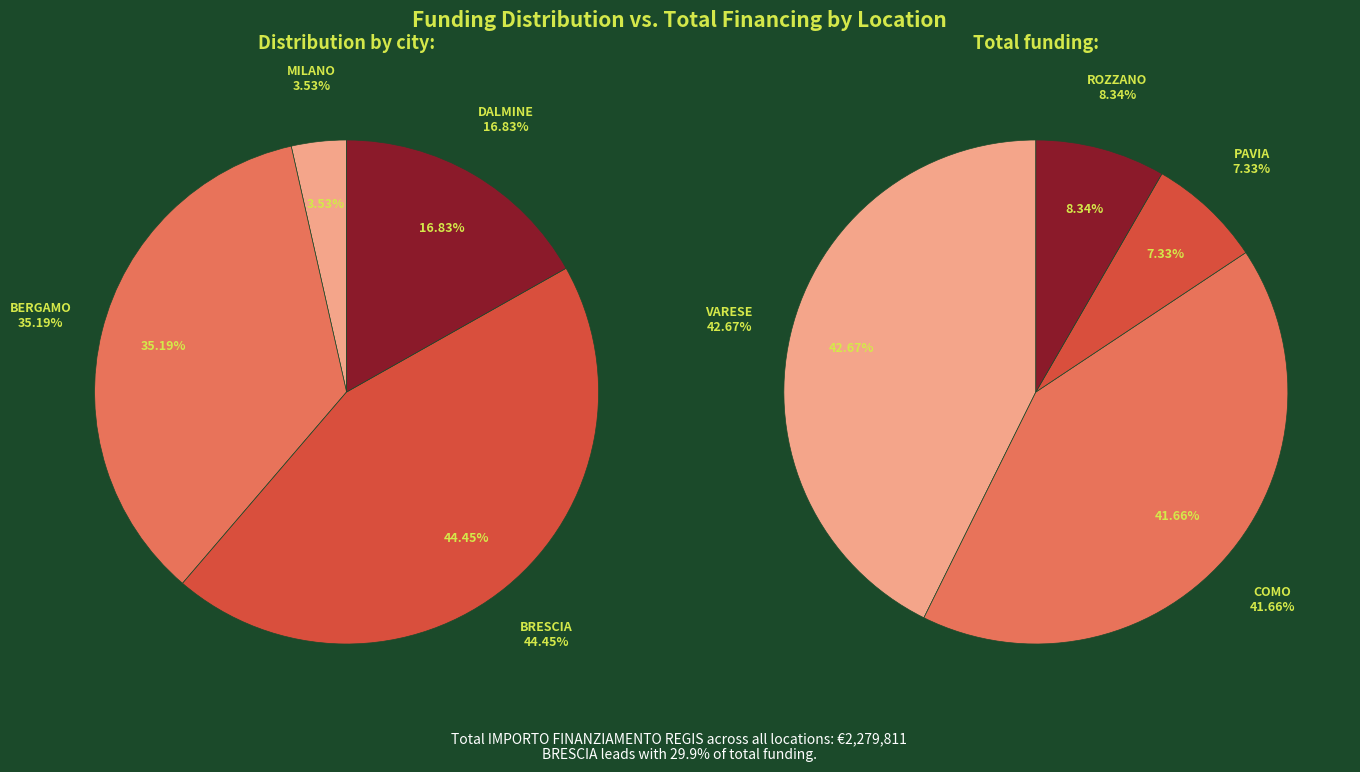

Which slice is the largest?

BRESCIA